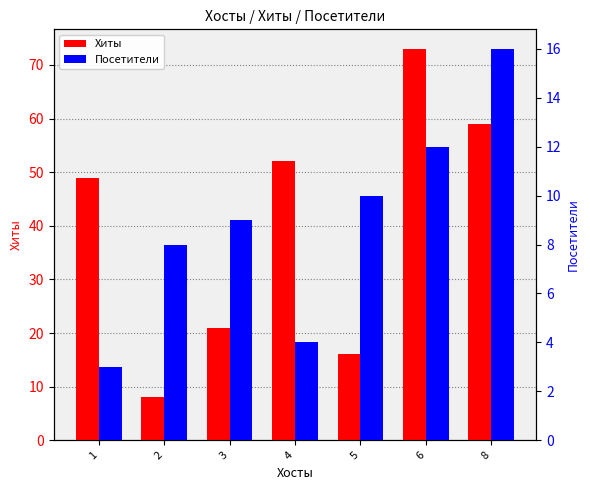

Which category has the highest value across all series?

6